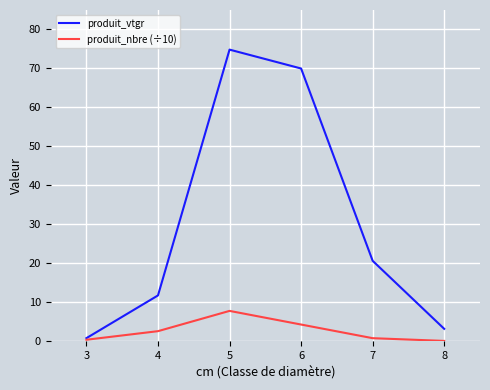

What is the average value of the produit_vtgr series?

30.2